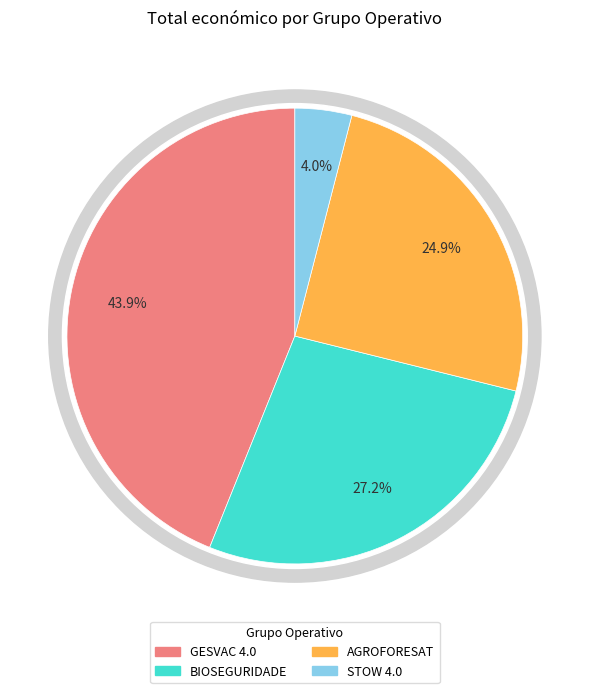

Count the number of slices in the pie.

4